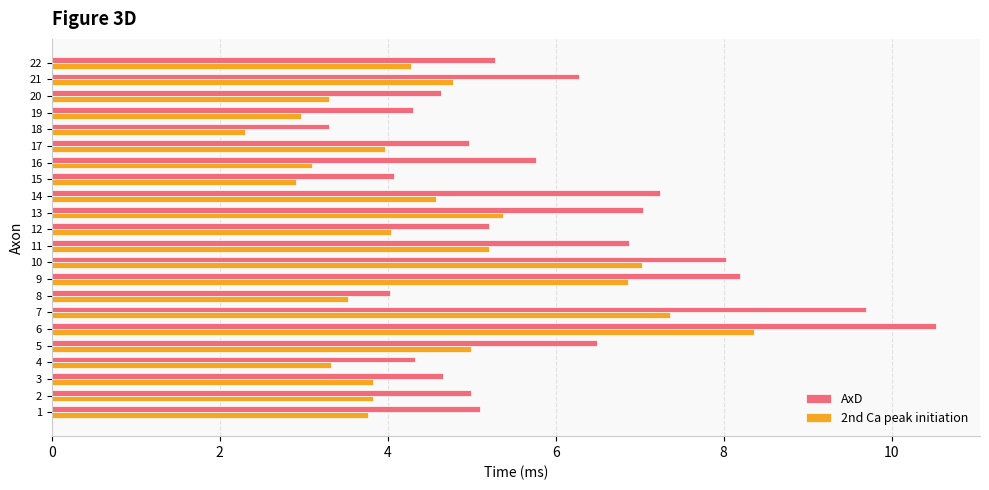

What is the sum of all 2nd Ca peak initiation values?

99.7